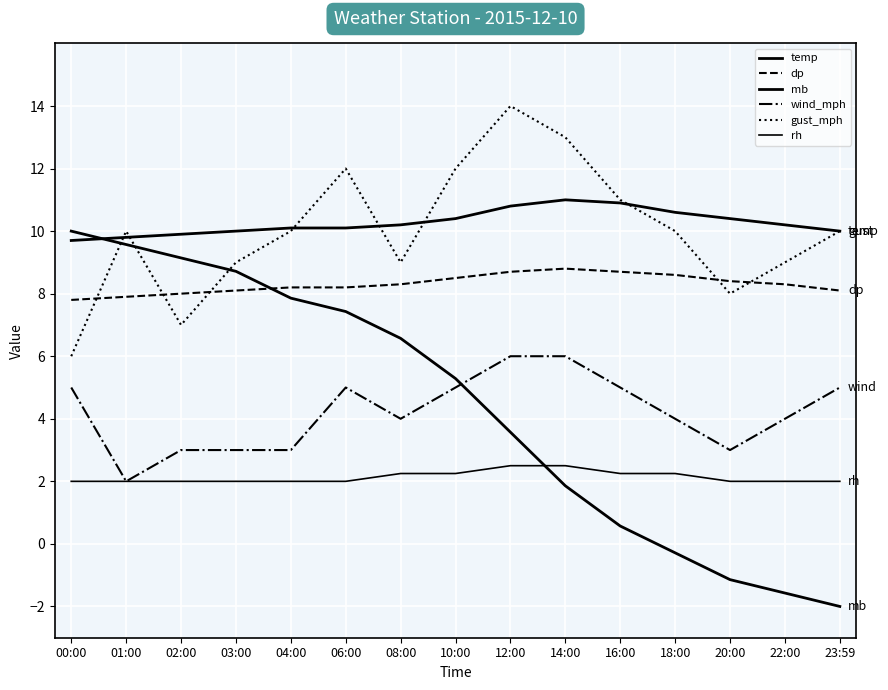

The value of rh at 16:00 is 1.4. True or false?

False